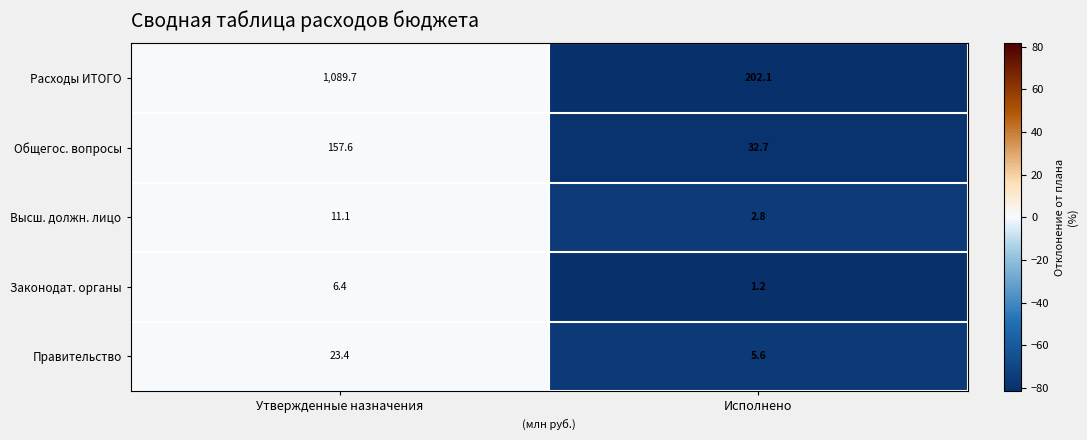

True or false: Законодат. органы has a value of 1.7 at Исполнено.

False